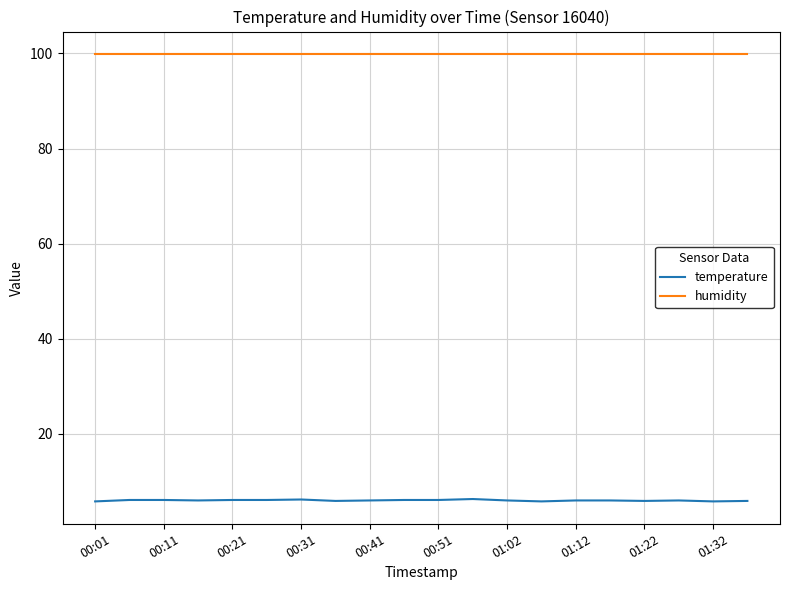

Which series has the widest spread of values?

temperature